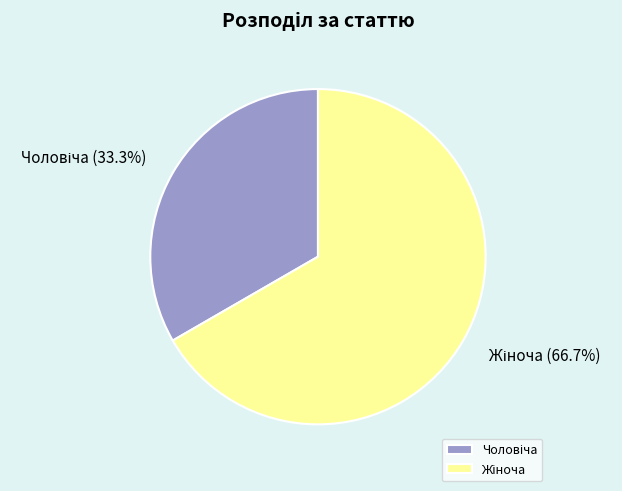

Is there any slice that represents more than half of the pie?

Yes